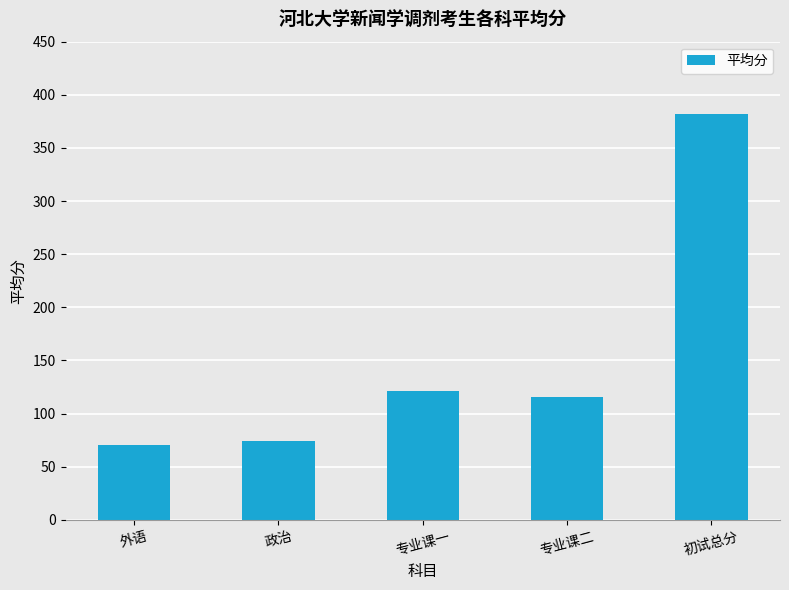

Count the number of values greater than 115.

3